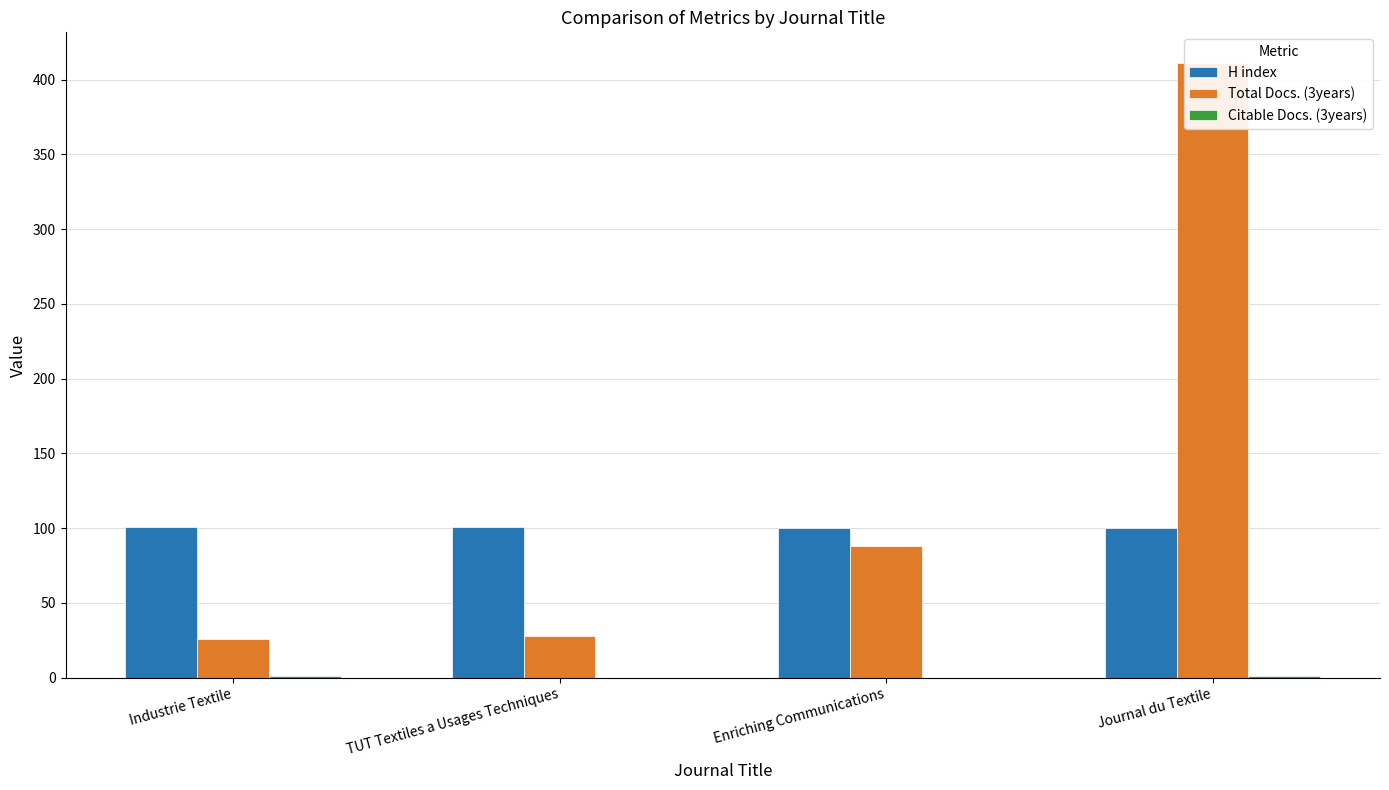

Is it true that Citable Docs. (3years) equals 0 at Enriching Communications?

True